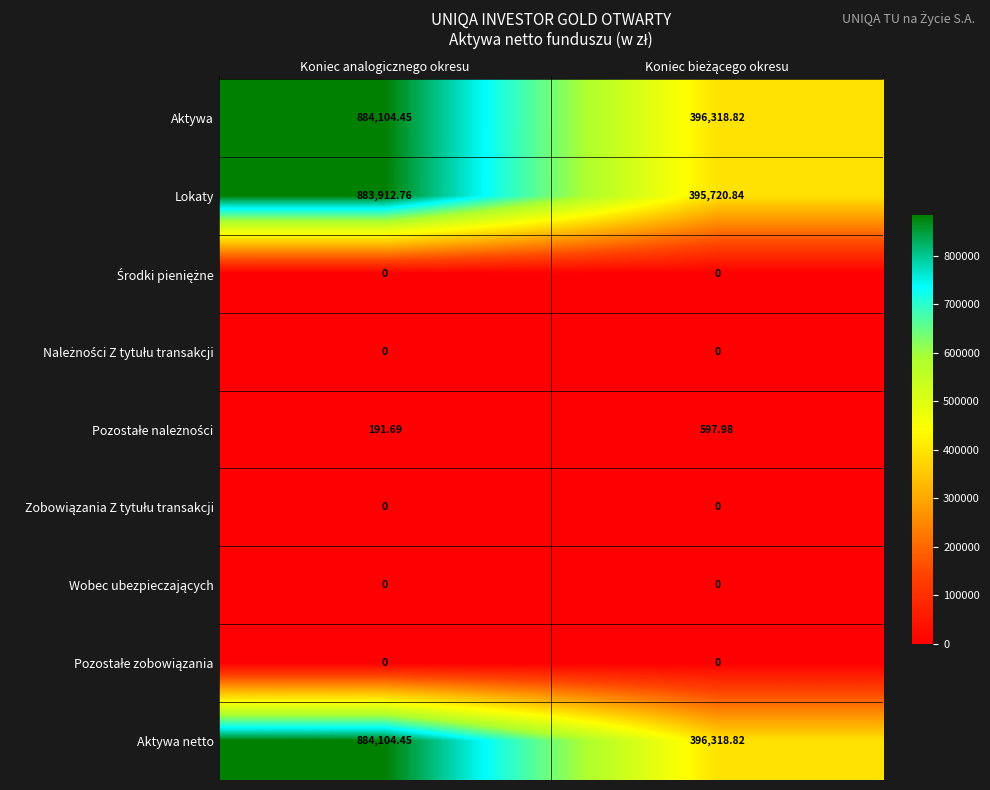

Which series has the widest spread of values?

Lokaty